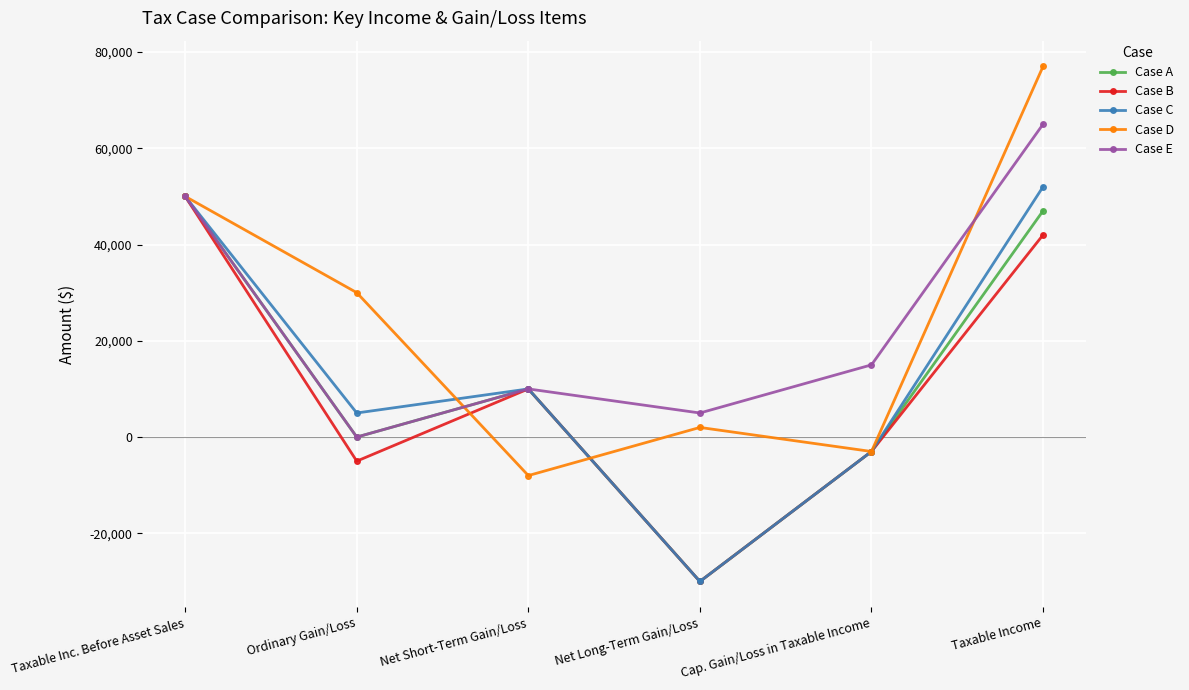

How many lines are shown in the chart?

5